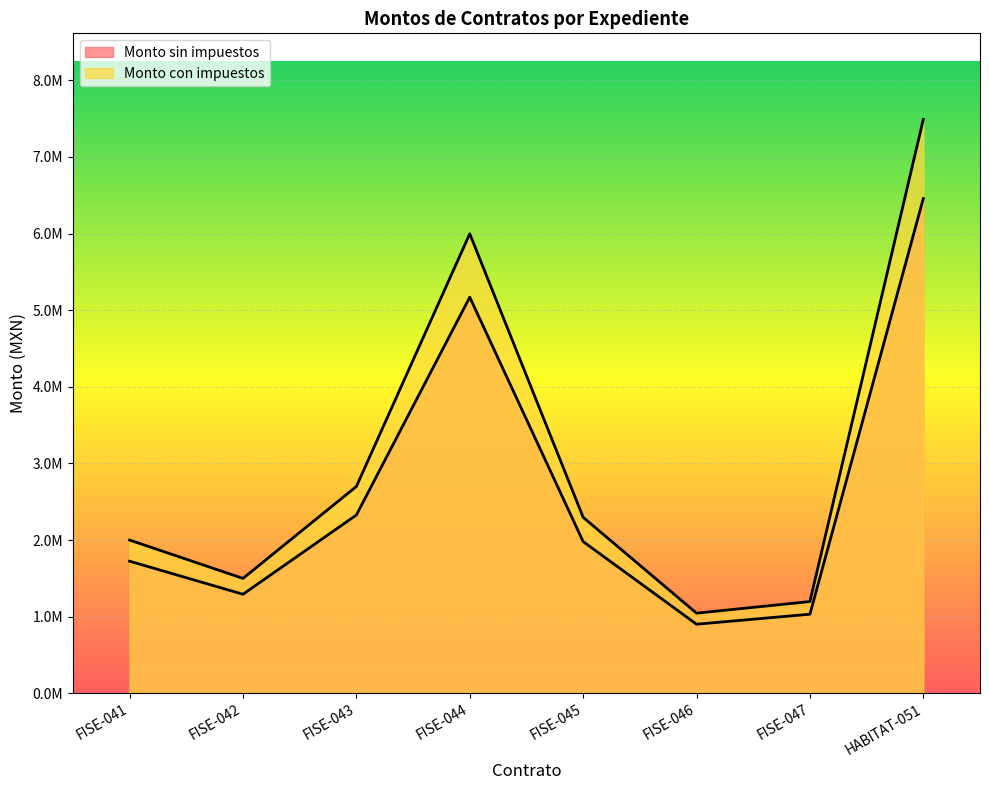

What is the difference between the maximum and second lowest values in the Monto con impuestos series?

6292586.8